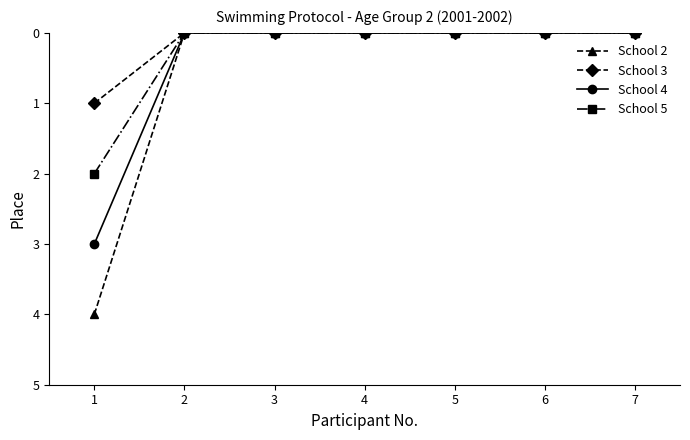

Rank the series by their maximum value, from highest to lowest.

School 2, School 4, School 5, School 3